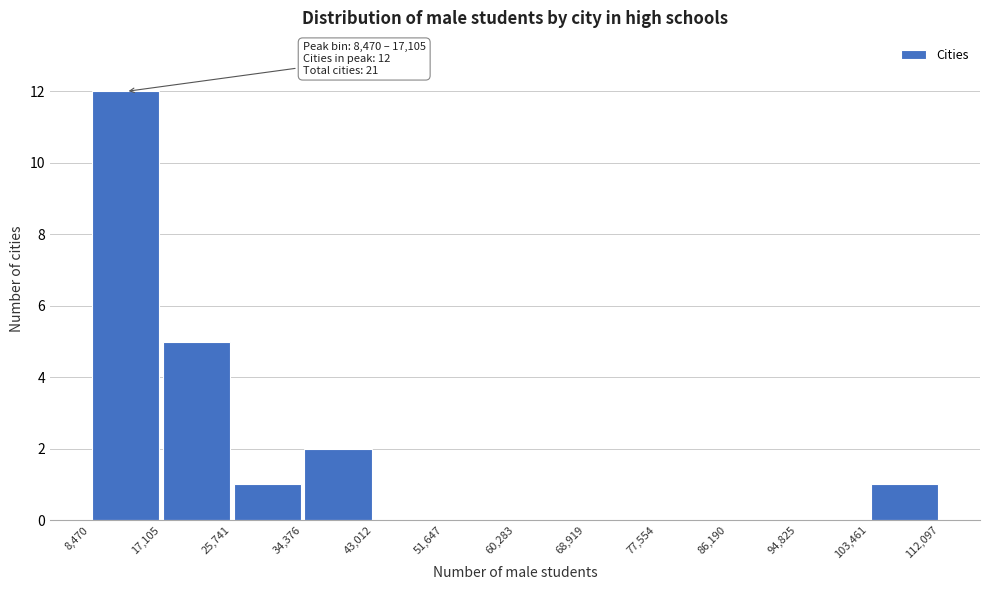

Over which range of the x-axis is the bar tallest?

8,470 to 17,105